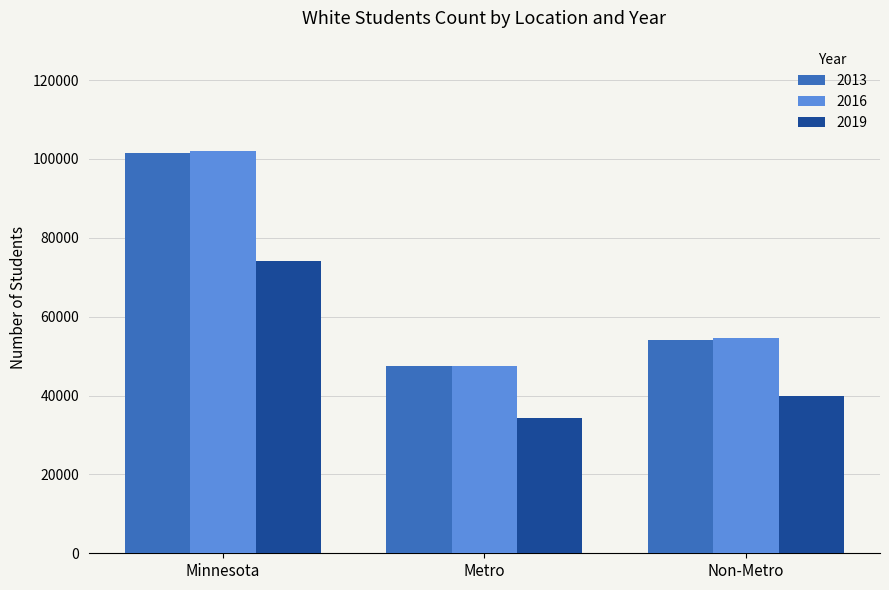

Which series changed the most between Metro and Non-Metro?

2016